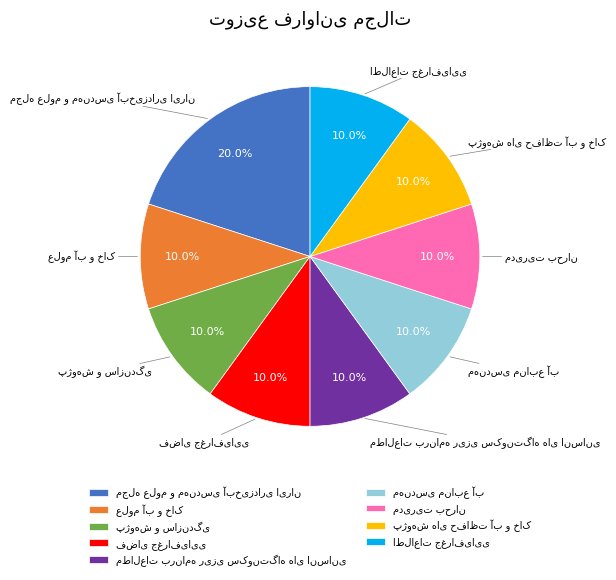

Is there any slice that represents more than half of the pie?

No